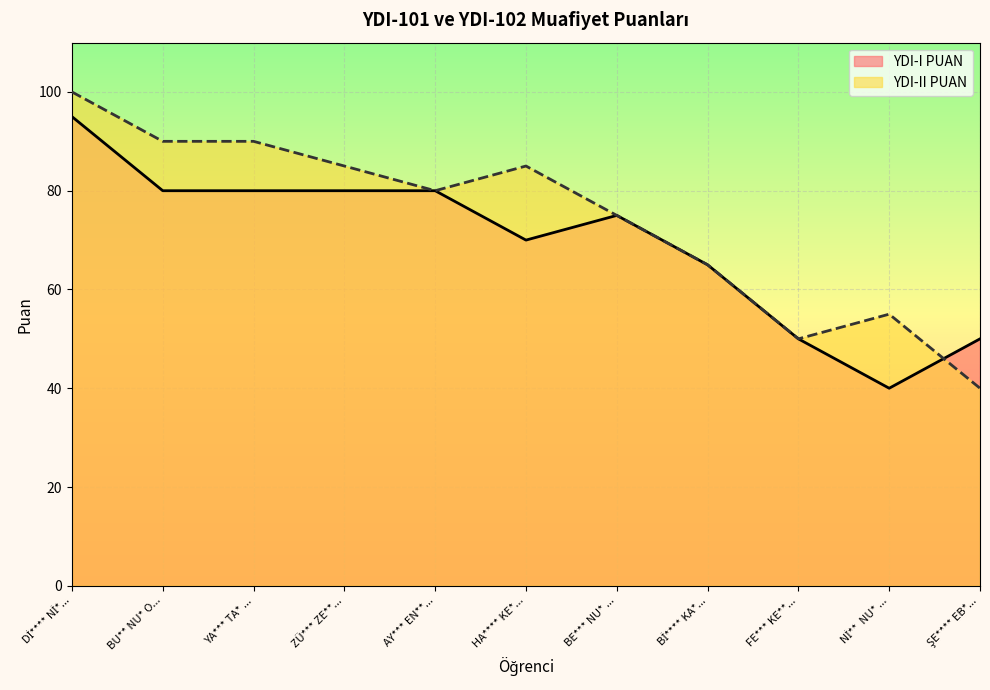

Reading left to right, list all the values displayed in this chart.

YDI-II PUAN: 100	90	90	85	80	85	75	65	50	55	40
YDI-I PUAN: 95	80	80	80	80	70	75	65	50	40	50